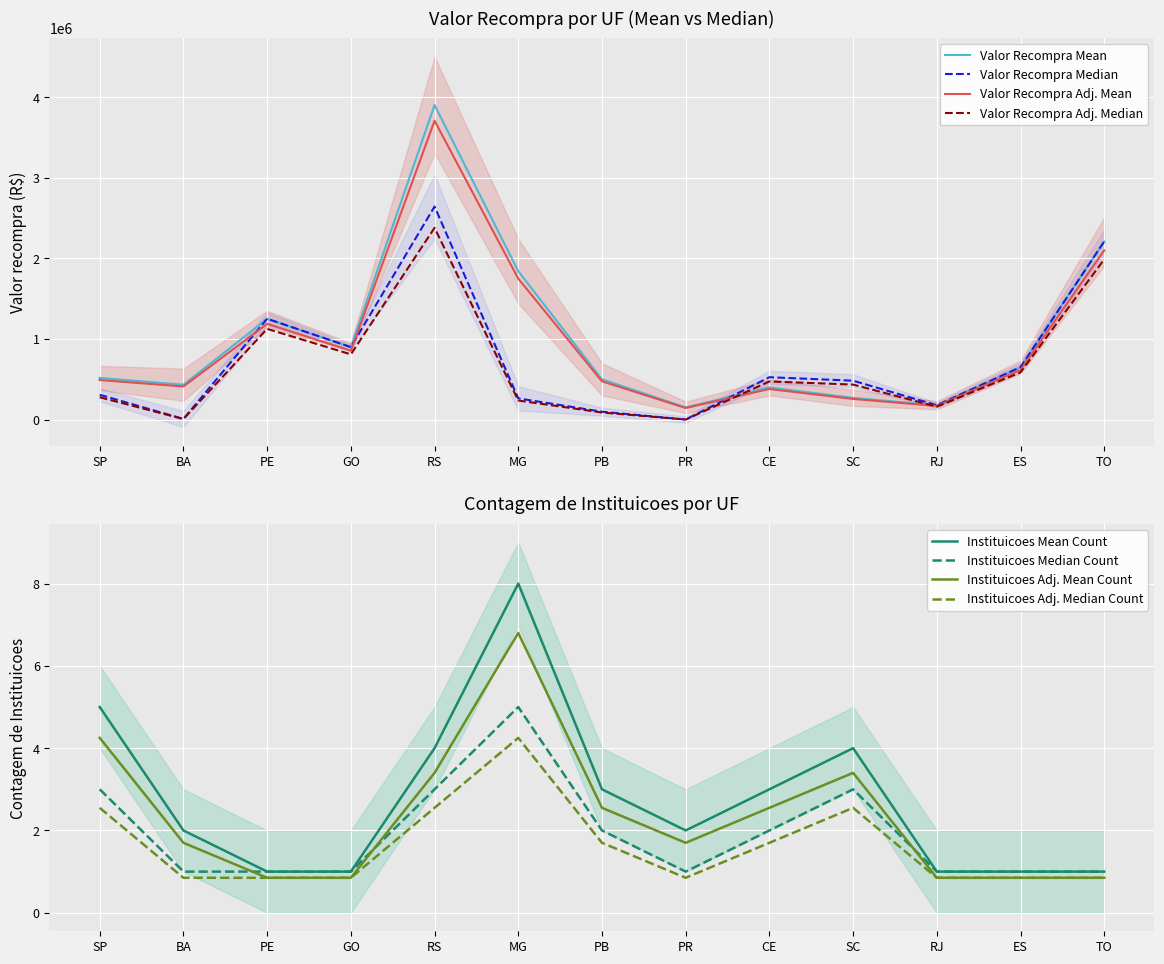

What value does the Valor recompra Total (R$) series have at GO?

900001.5